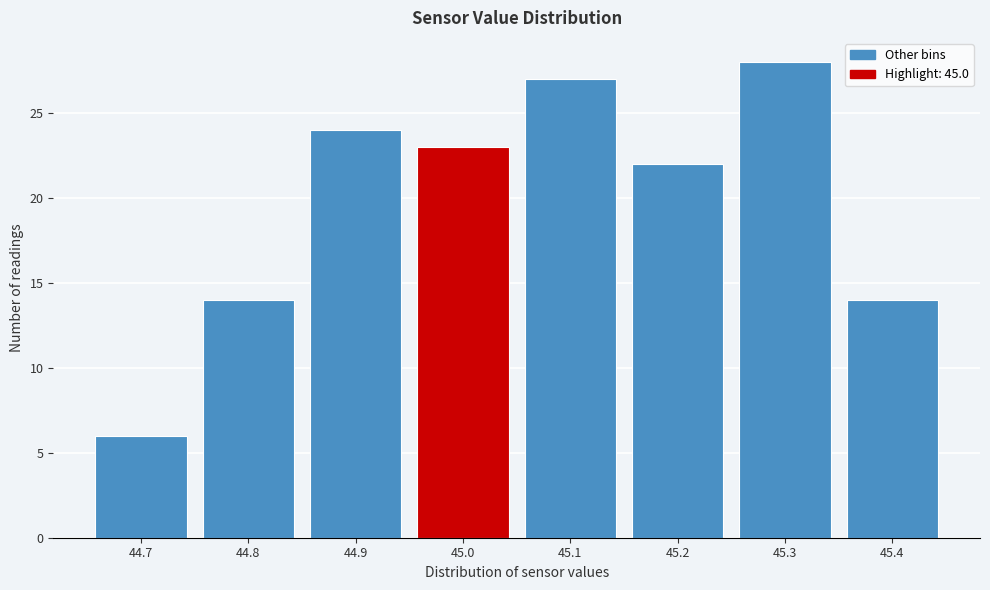

Which range on the x-axis has the tallest bar?

45.25 to 45.35